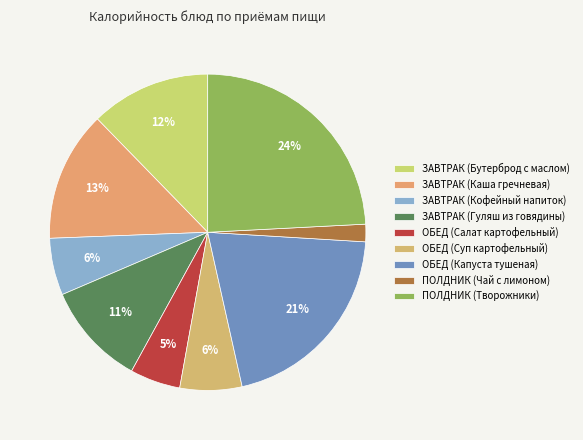

Rank the categories by value from lowest to highest.

ПОЛДНИК (Чай с лимоном), ОБЕД (Салат картофельный), ЗАВТРАК (Кофейный напиток), ОБЕД (Суп картофельный), ЗАВТРАК (Гуляш из говядины), ЗАВТРАК (Бутерброд с маслом), ЗАВТРАК (Каша гречневая), ОБЕД (Капуста тушеная), ПОЛДНИК (Творожники)